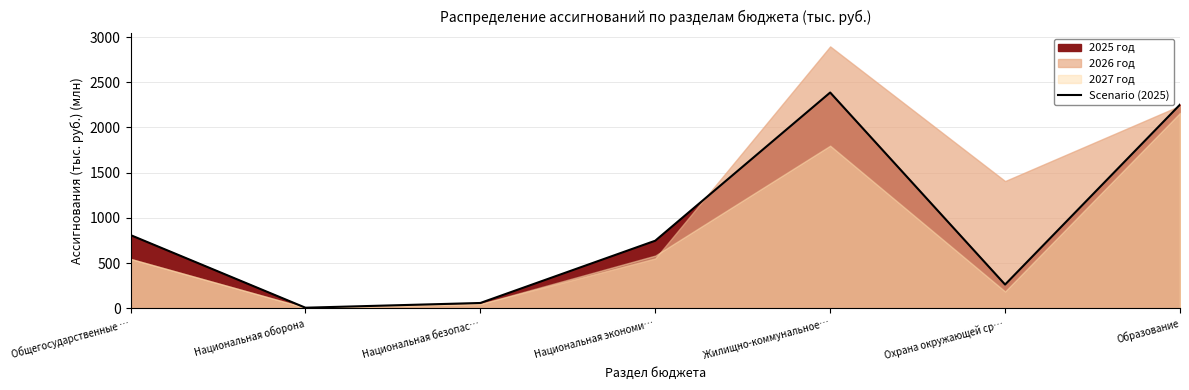

What is the change in value from Национальная экономи… to Жилищно-коммунальное…?

+1638.3